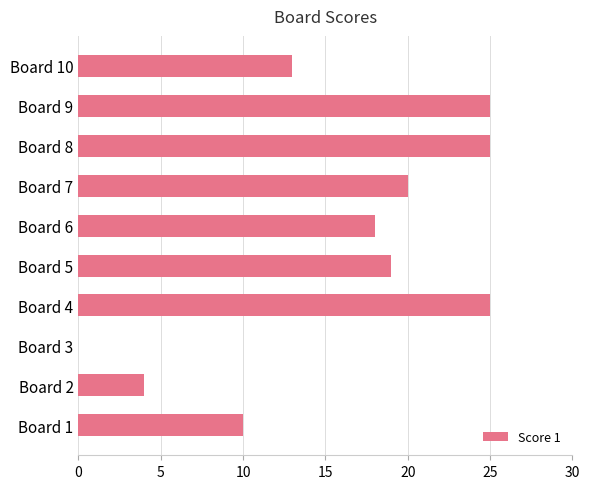

Reading top to bottom, what are all the values shown in this chart?

Board 10=13	Board 9=25	Board 8=25	Board 7=20	Board 6=18	Board 5=19	Board 4=25	Board 3=0	Board 2=4	Board 1=10